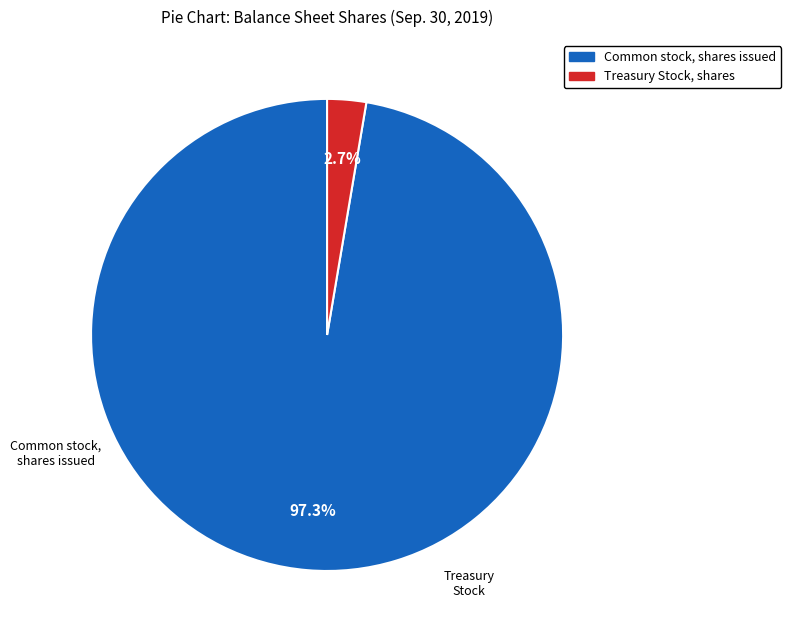

How many segments does this pie chart have?

2